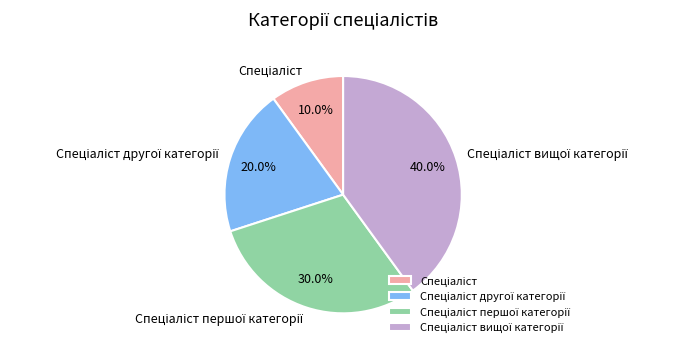

Is there a majority slice in this chart?

No